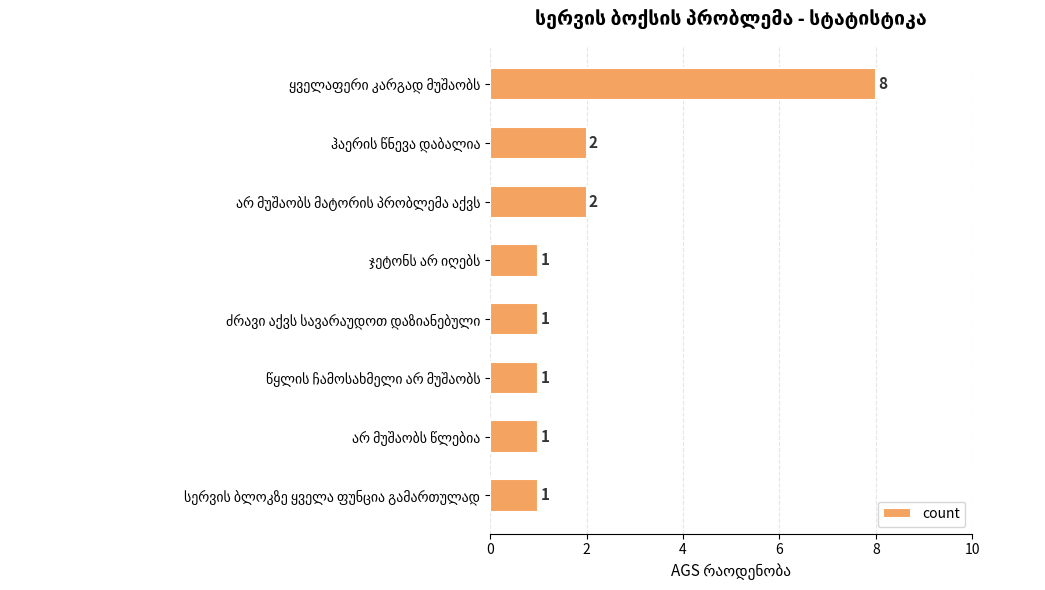

Count the values in the range 1 to 2.

7